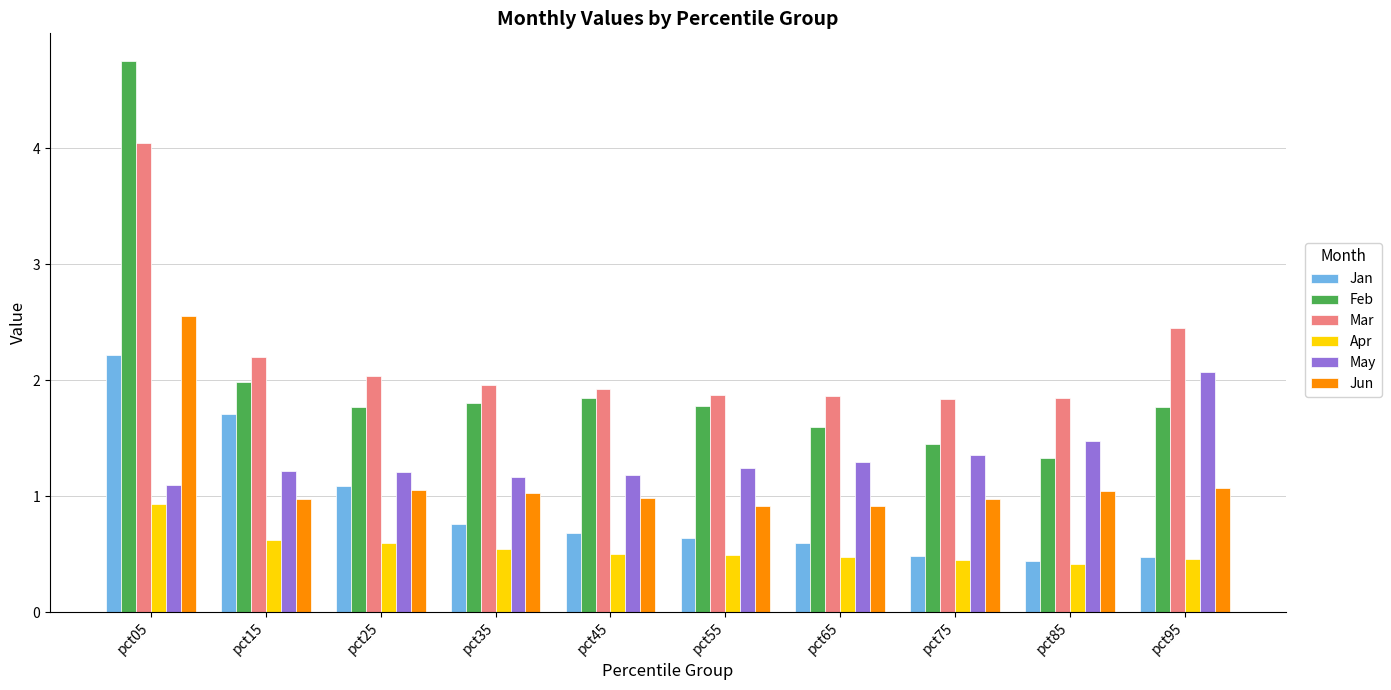

At which label does Mar reach its peak?

pct05